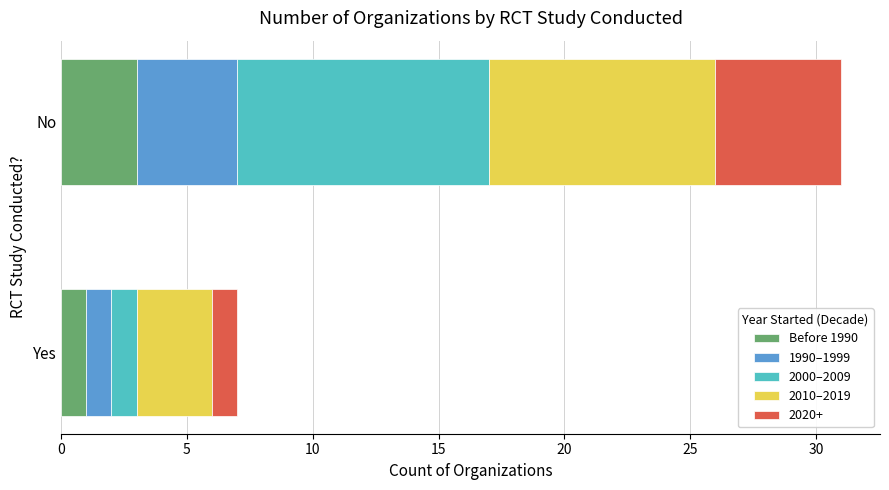

At which category is the sum across all series the highest?

No